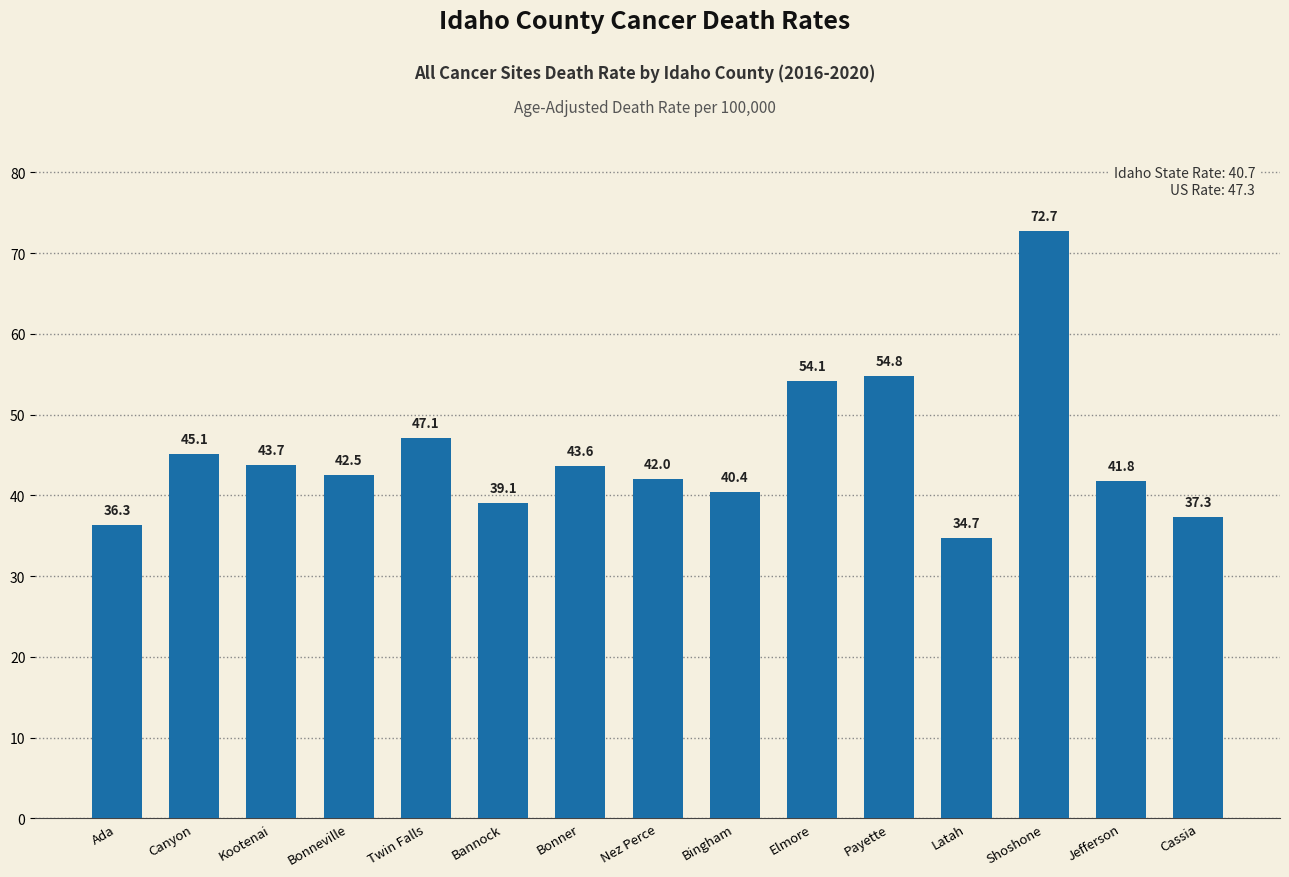

Reading right to left, extract all data points from this chart.

Cassia=37.3	Jefferson=41.8	Shoshone=72.7	Latah=34.7	Payette=54.8	Elmore=54.1	Bingham=40.4	Nez Perce=42.0	Bonner=43.6	Bannock=39.1	Twin Falls=47.1	Bonneville=42.5	Kootenai=43.7	Canyon=45.1	Ada=36.3